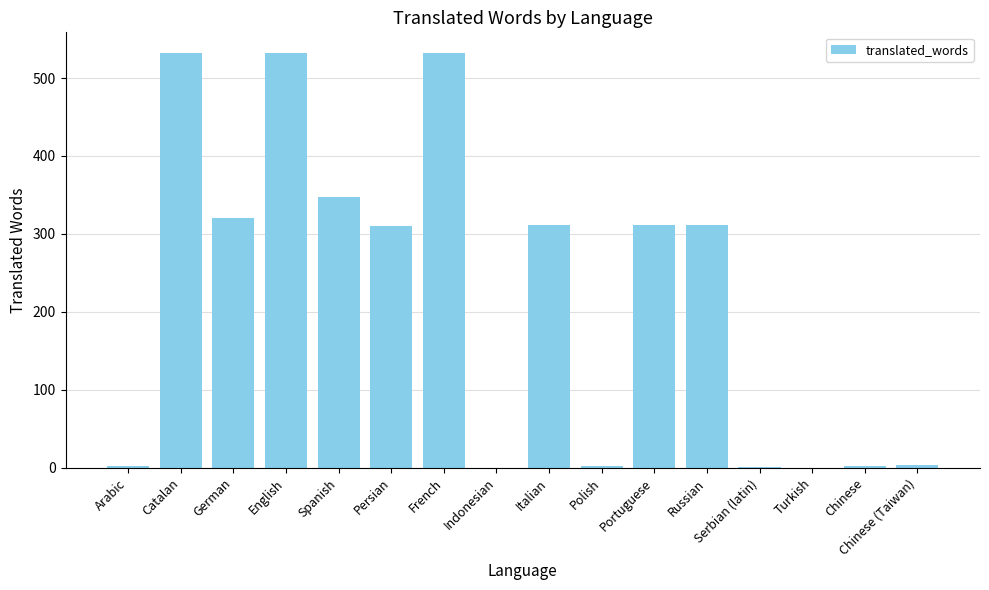

What is the sum of the values at Indonesian and Italian?

312